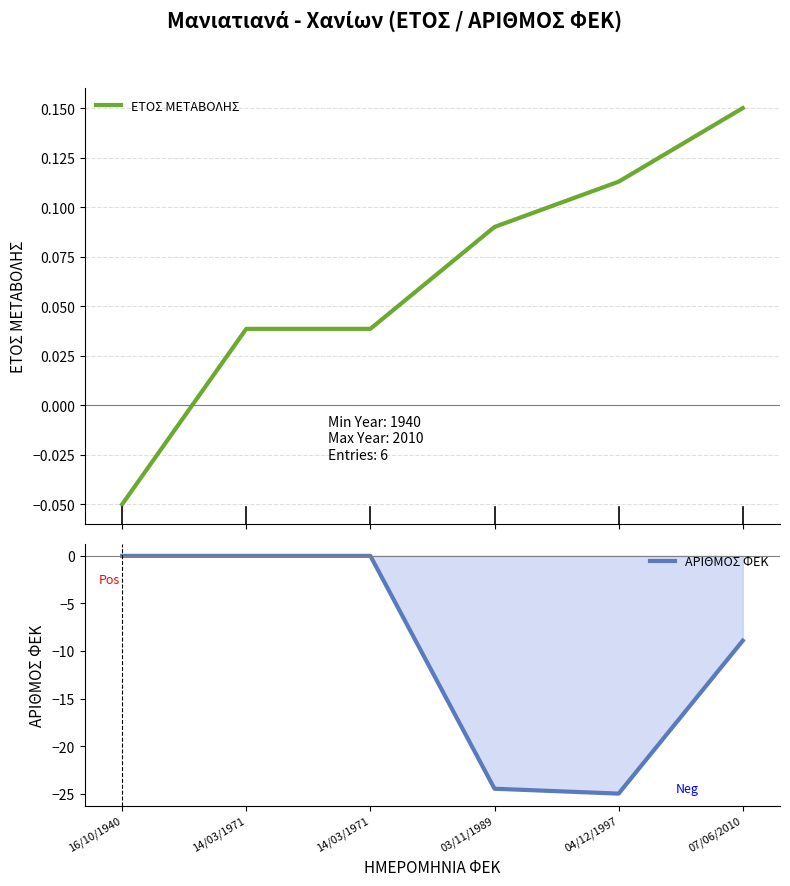

What is the difference between the highest and lowest values at 16/10/1940?

0.1